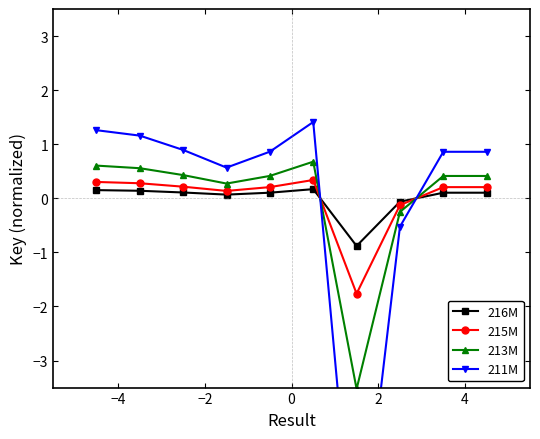

How many values in 213M are below zero?

2